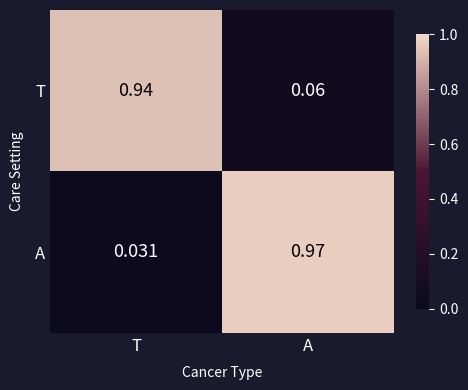

Which series has the widest spread of values?

A